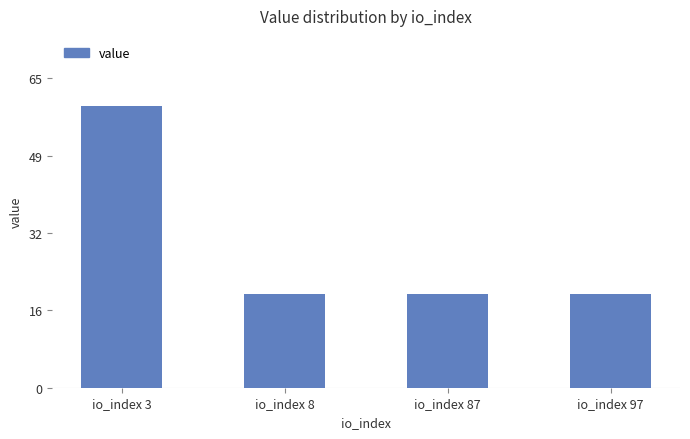

What is the sum of the values at io_index 8 and io_index 97?

39.3